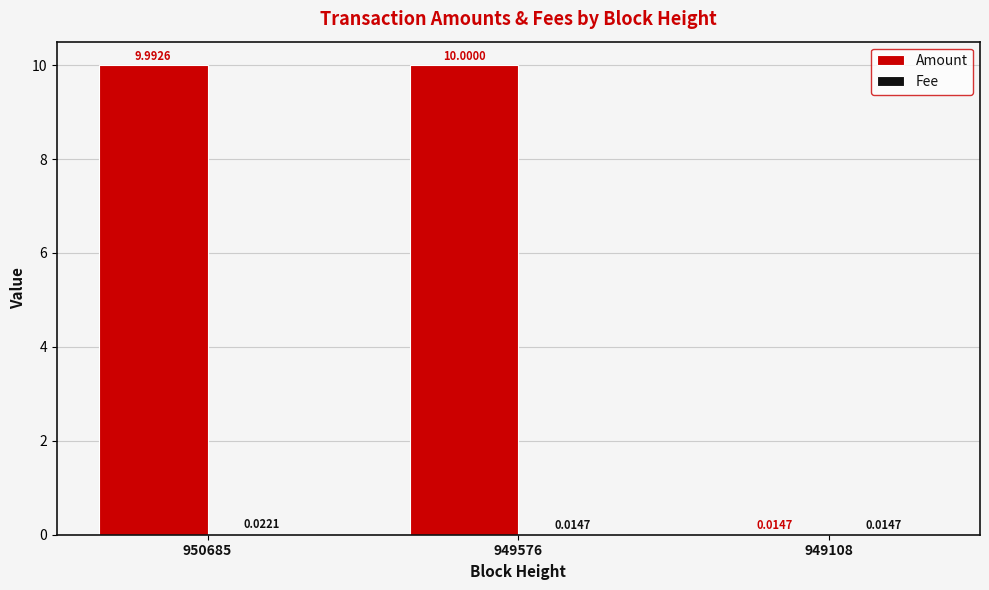

Which series has the largest total across all categories?

Amount